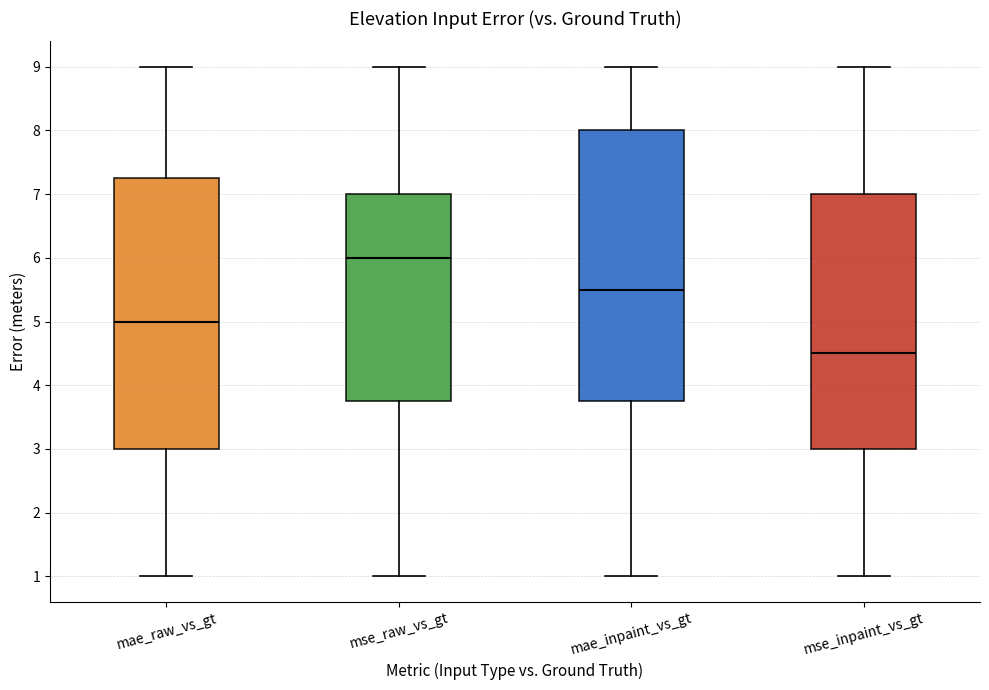

Reading left to right, transcribe this box plot: for each box, give where its median line is, the range the box spans, and where its two whiskers end, as read against the y-axis. The values are not printed on the chart, so give them approximately, as read against the axis.

mae_raw_vs_gt: median 5.0, box 3.0 to 7.3, whiskers 1.0 to 9.0
mse_raw_vs_gt: median 6.0, box 3.8 to 7.0, whiskers 1.0 to 9.0
mae_inpaint_vs_gt: median 5.5, box 3.8 to 8.0, whiskers 1.0 to 9.0
mse_inpaint_vs_gt: median 4.5, box 3.0 to 7.0, whiskers 1.0 to 9.0